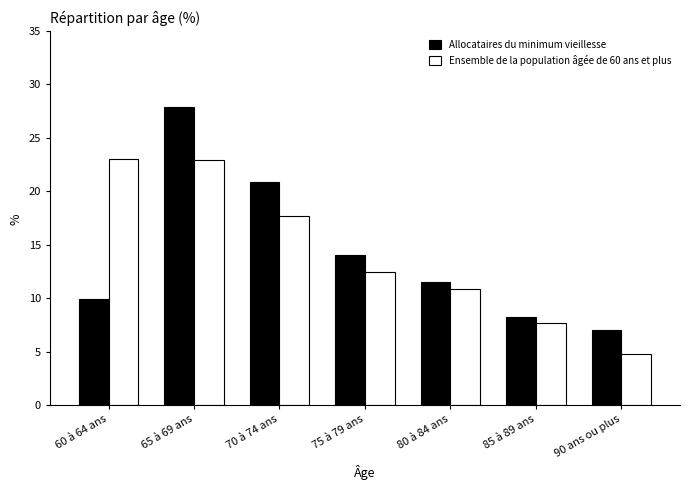

At which label is Ensemble de la population âgée de 60 ans et plus closest to 13?

75 à 79 ans